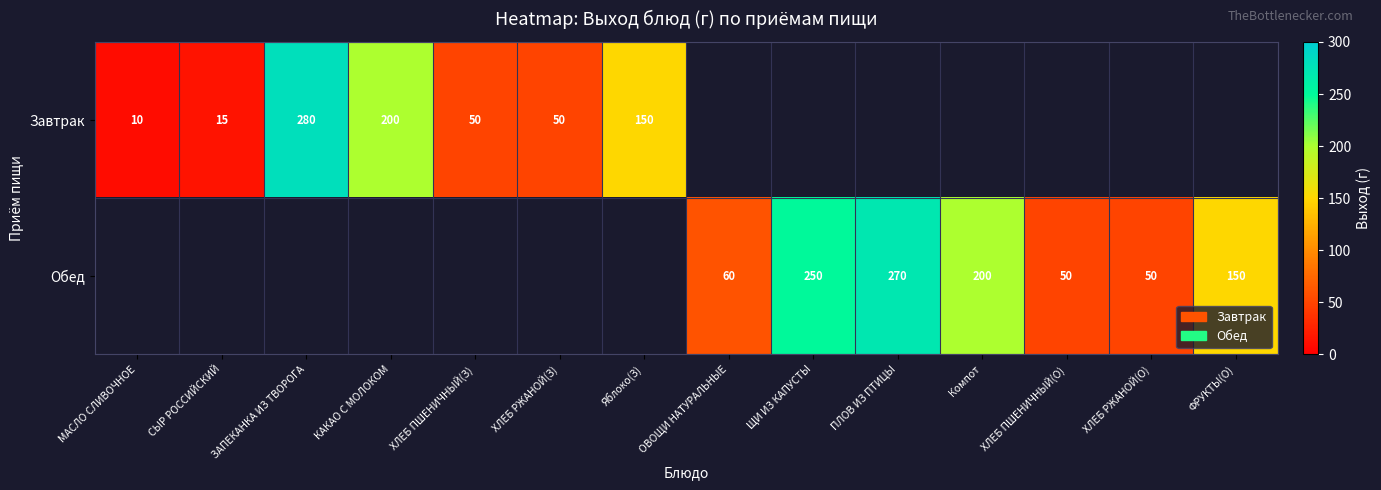

The Обед series shows 325 at Компот. True or false?

False